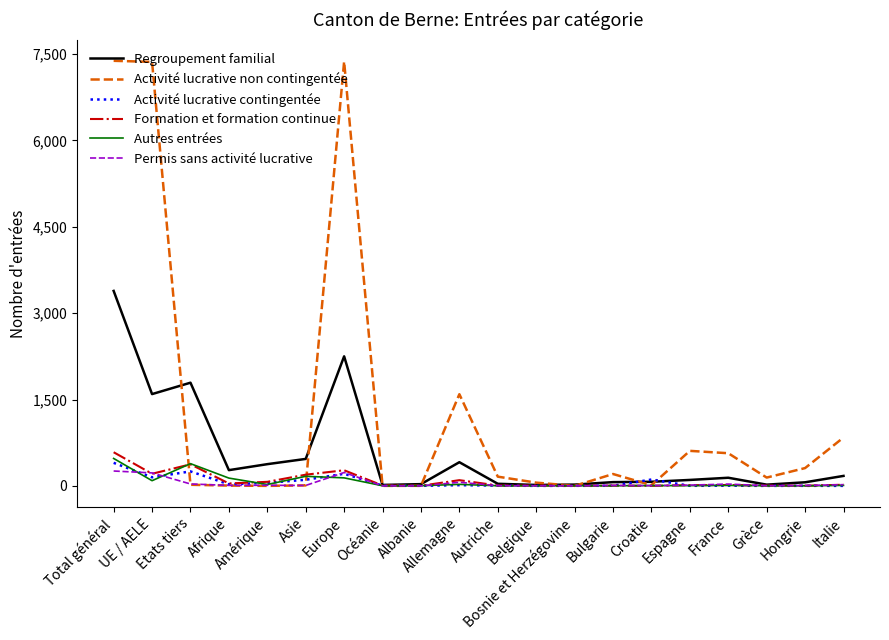

Where do Permis sans activité lucrative and Activité lucrative contingentée first cross each other?

Total général and UE / AELE